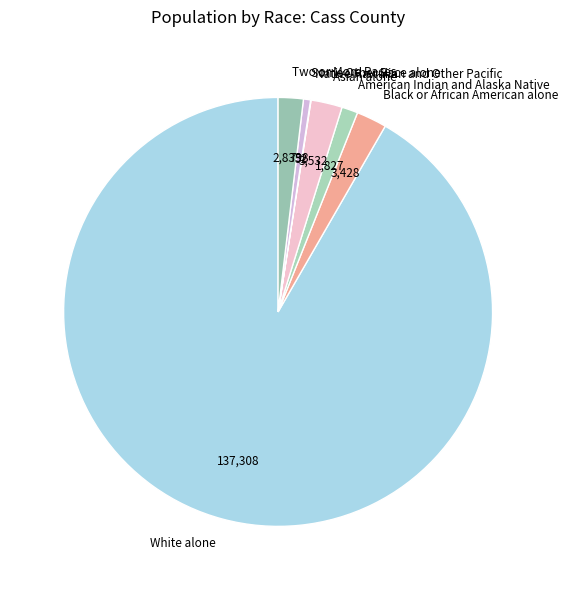

Do Some Other Race alone and Black or African American alone together represent more than half of the pie?

No